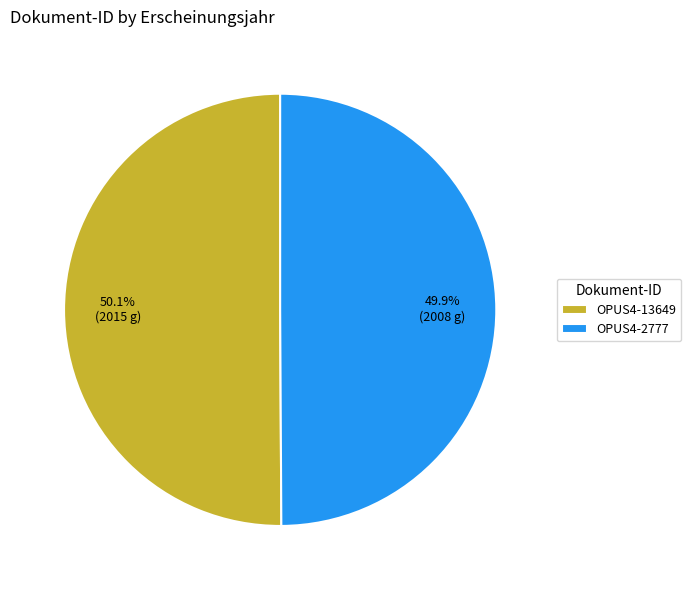

Is it true that OPUS4-2777 is 50% of the pie?

True